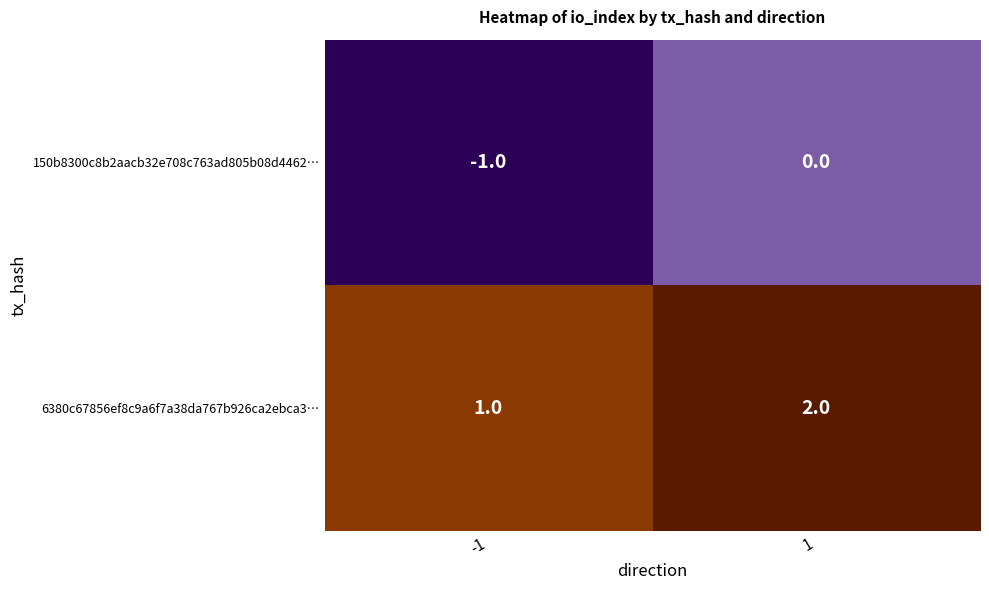

Reading left to right, transcribe all the data shown in this chart.

150b8300c8b2aacb32e708c763ad805b08d4462…: -1	0
6380c67856ef8c9a6f7a38da767b926ca2ebca3…: 1	2